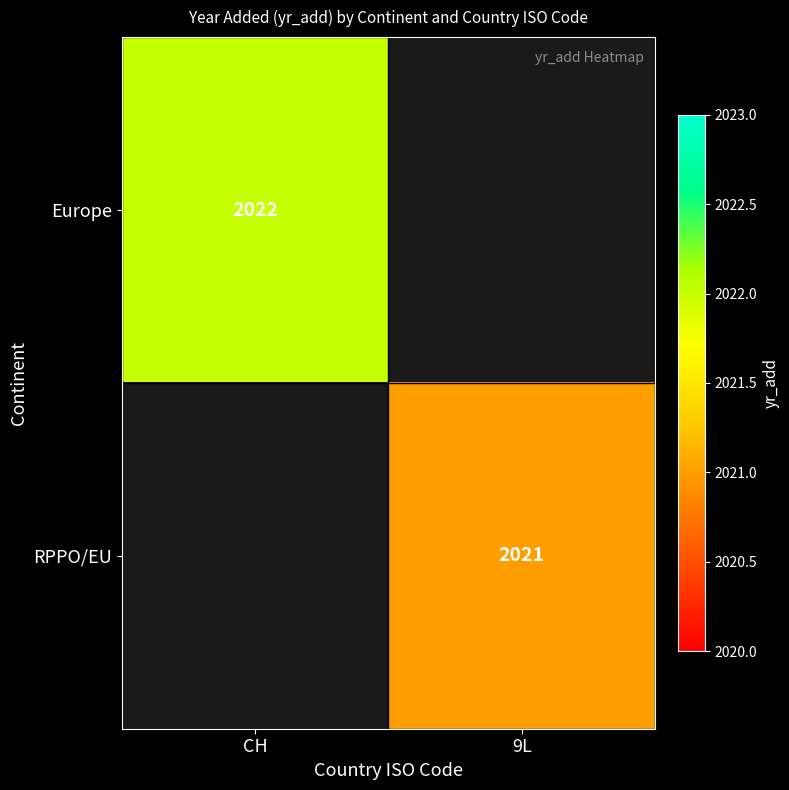

Is it true that Europe equals 1102 at CH?

False